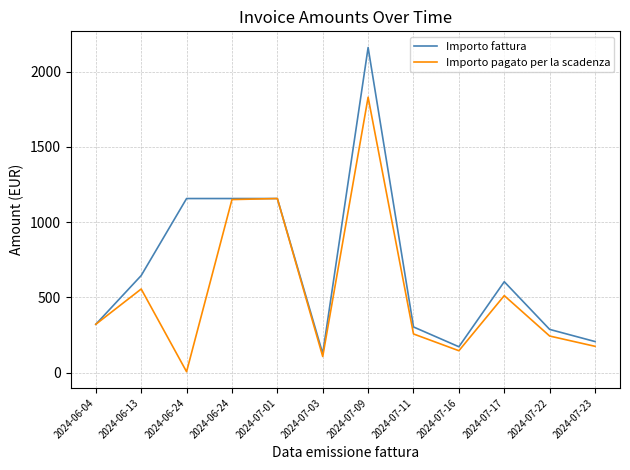

What is the label of the 5th point from the right?

2024-07-11